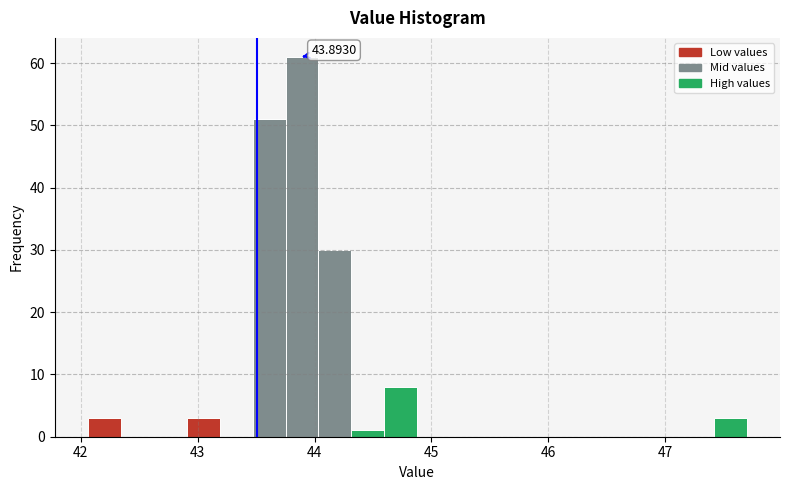

Read against the x-axis, roughly where is the centre of the tallest bar?

43.9